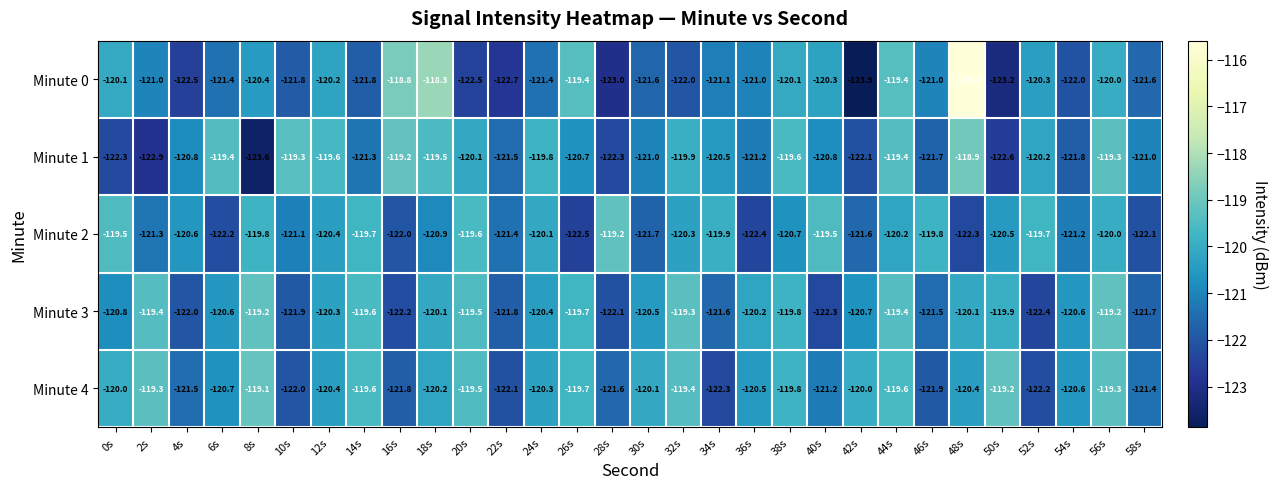

The Minute 1 series shows -121.3 at 14s. True or false?

True